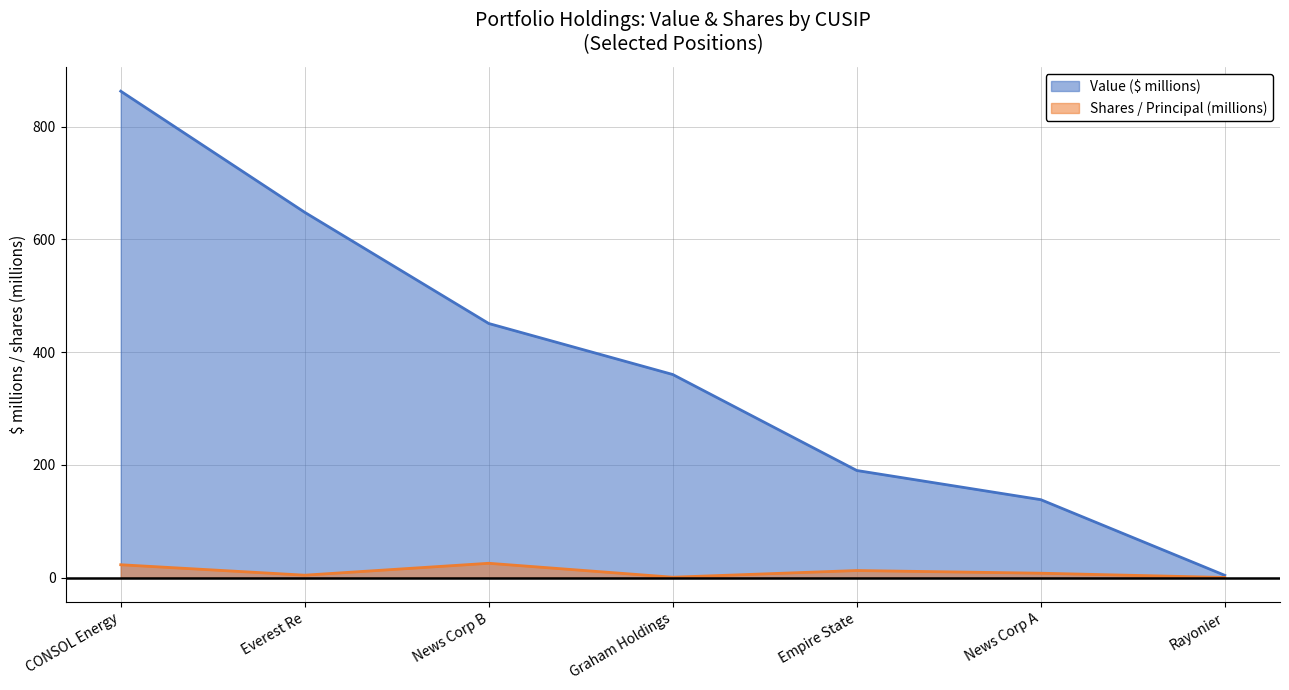

List the series in order of their overall mean, highest first.

Value ($ millions), Shares / Principal (millions)